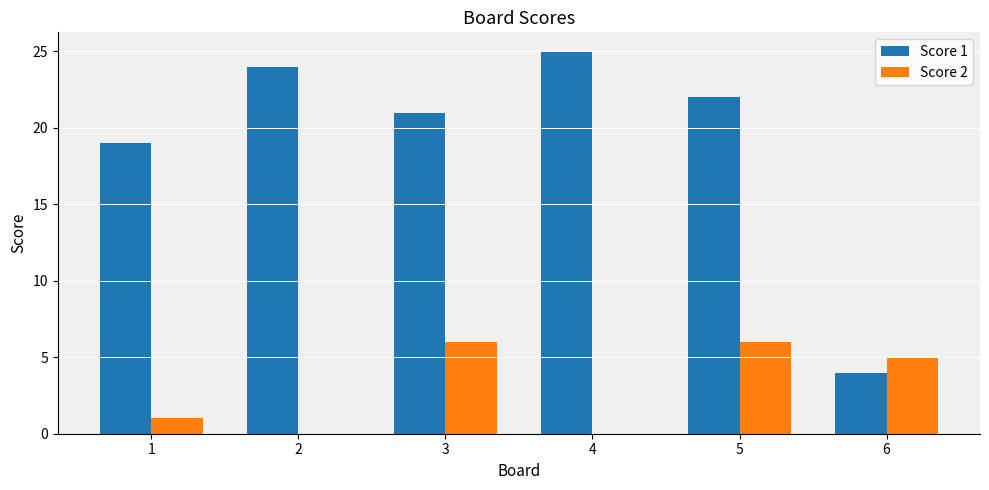

Read the Score 1 value at 2, to the nearest 5.

25